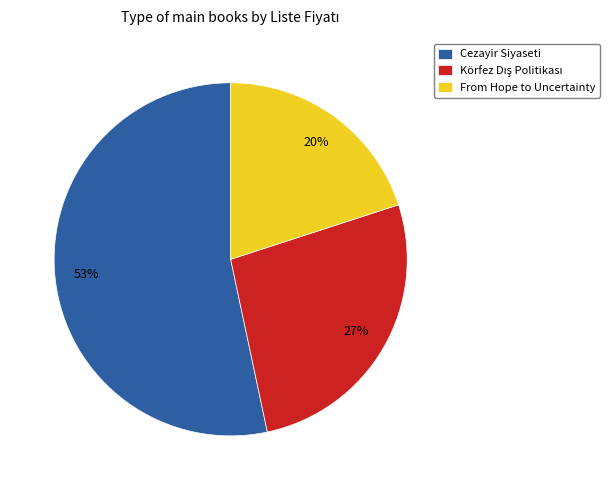

Is the sum of Cezayir Siyaseti and From Hope to Uncertainty greater than half?

Yes